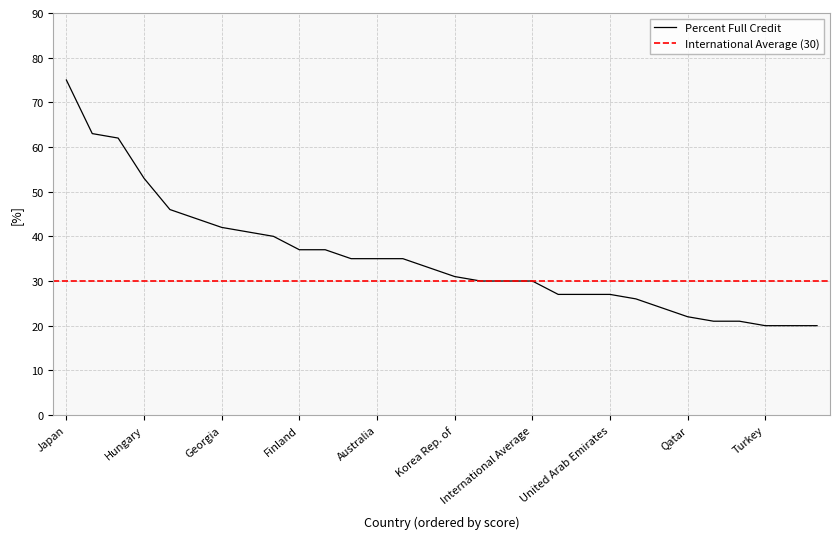

Reading left to right, what are all the values shown in this chart?

Japan=75	Chinese Taipei=63	Singapore=62	Hungary=53	Hong Kong SAR=46	Russian Federation=44	Georgia=42	Italy=41	Romania=40	Finland=37	Lithuania=37	Kazakhstan=35	Australia=35	Portugal=35	Israel=33	Korea Rep. of=31	New Zealand=30	United States=30	International Average=30	England=27	Cyprus=27	United Arab Emirates=27	Lebanon=26	Bahrain=24	Qatar=22	Malaysia=21	France=21	Turkey=20	Ireland=20	Oman=20